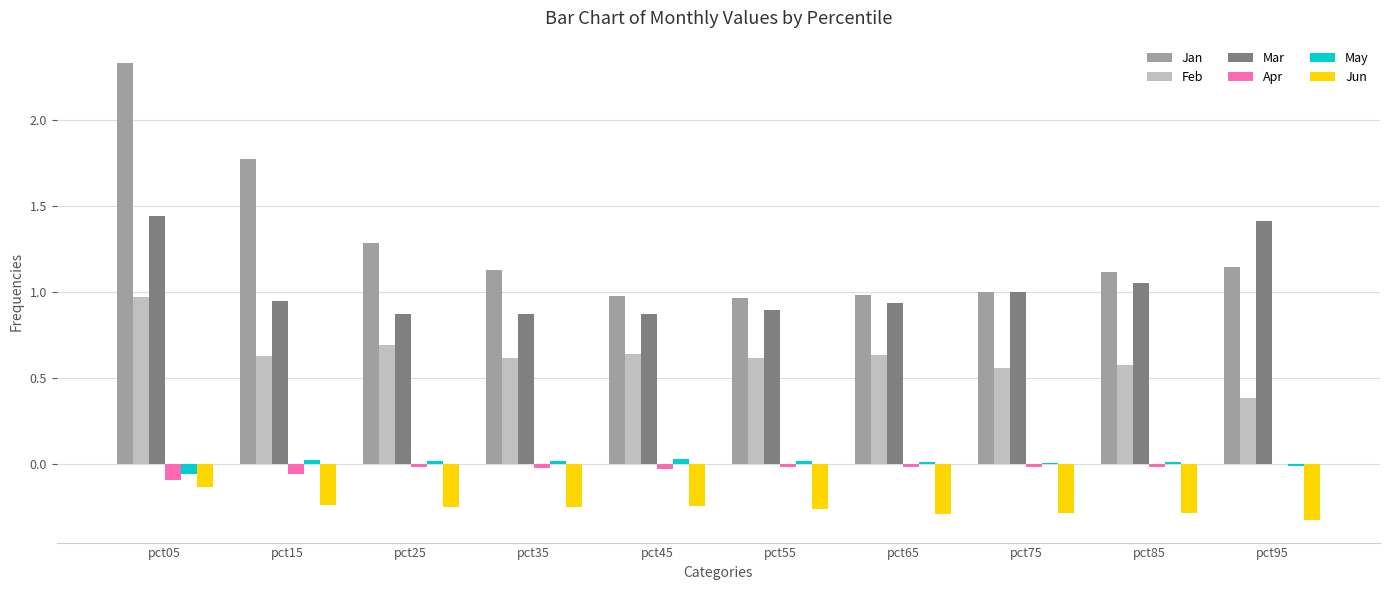

Which category has the highest value in the Feb series?

pct05